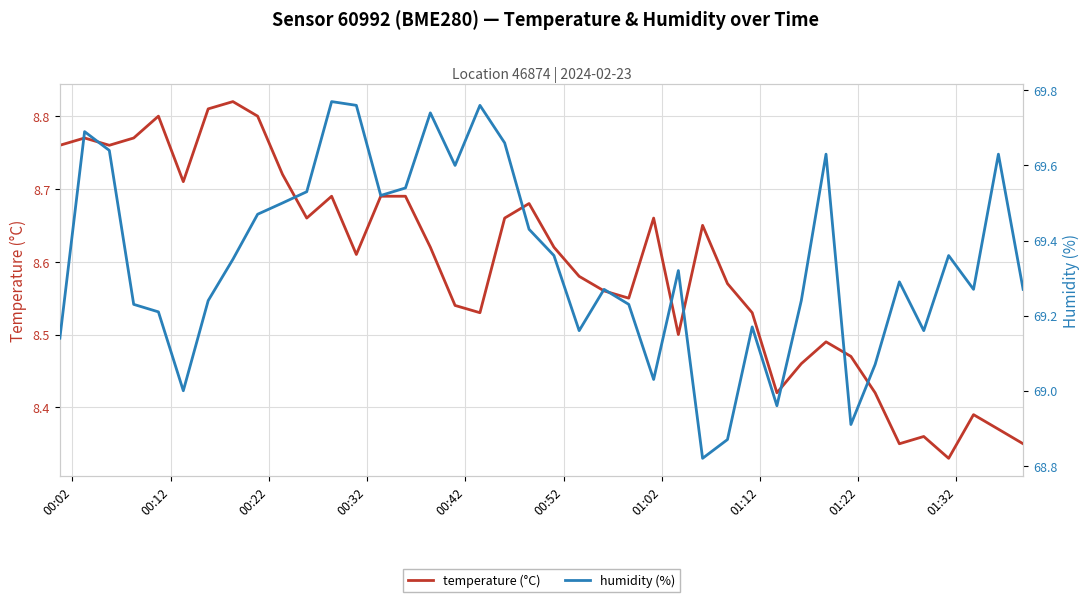

Is it true that temperature equals 8.8 at 00:12?

True